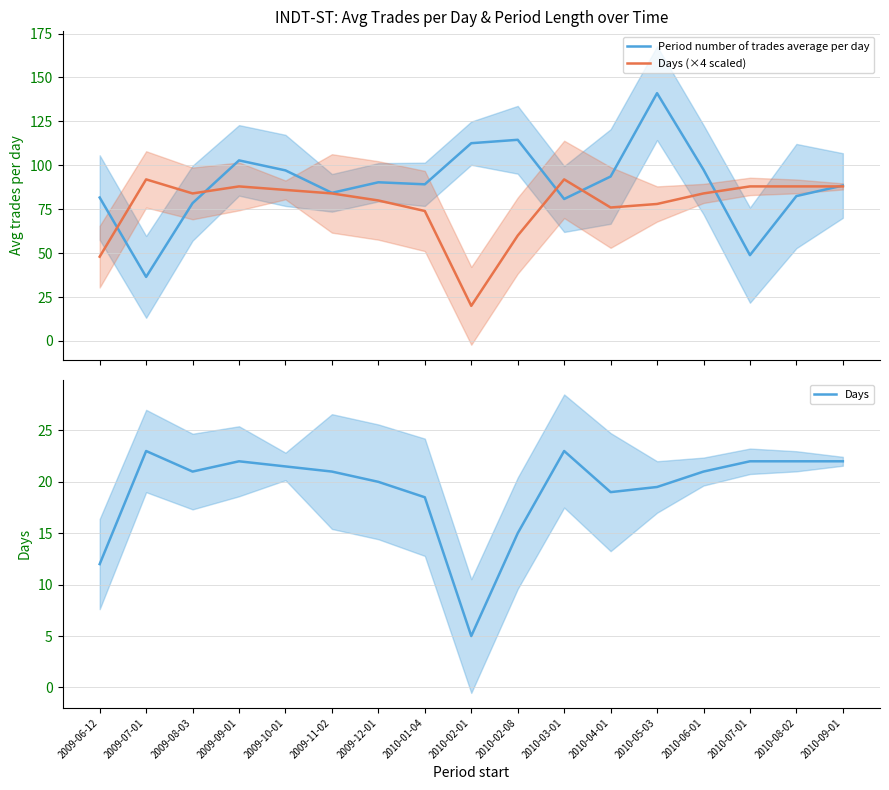

Reading left to right, what are all the values shown in this chart?

Period number of trades average per day: 81.7	36.5	78.5	102.8	97.1	84.3	90.3	89.2	112.6	114.5	80.8	93.6	141.1	97.5	48.9	82.5	88.5
Days (×4 scaled): 48.0	92.0	84.0	88.0	86.0	84.0	80.0	74.0	20.0	60.0	92.0	76.0	78.0	84.0	88.0	88.0	88.0
Days: 12.0	23.0	21.0	22.0	21.5	21.0	20.0	18.5	5.0	15.0	23.0	19.0	19.5	21.0	22.0	22.0	22.0